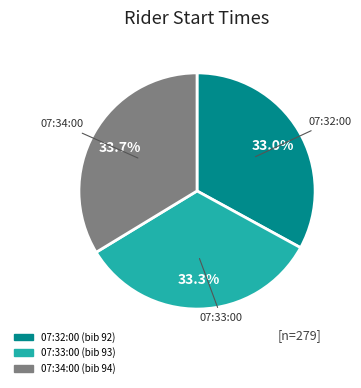

What percentage is NOT represented by 07:33:00?

66.7%